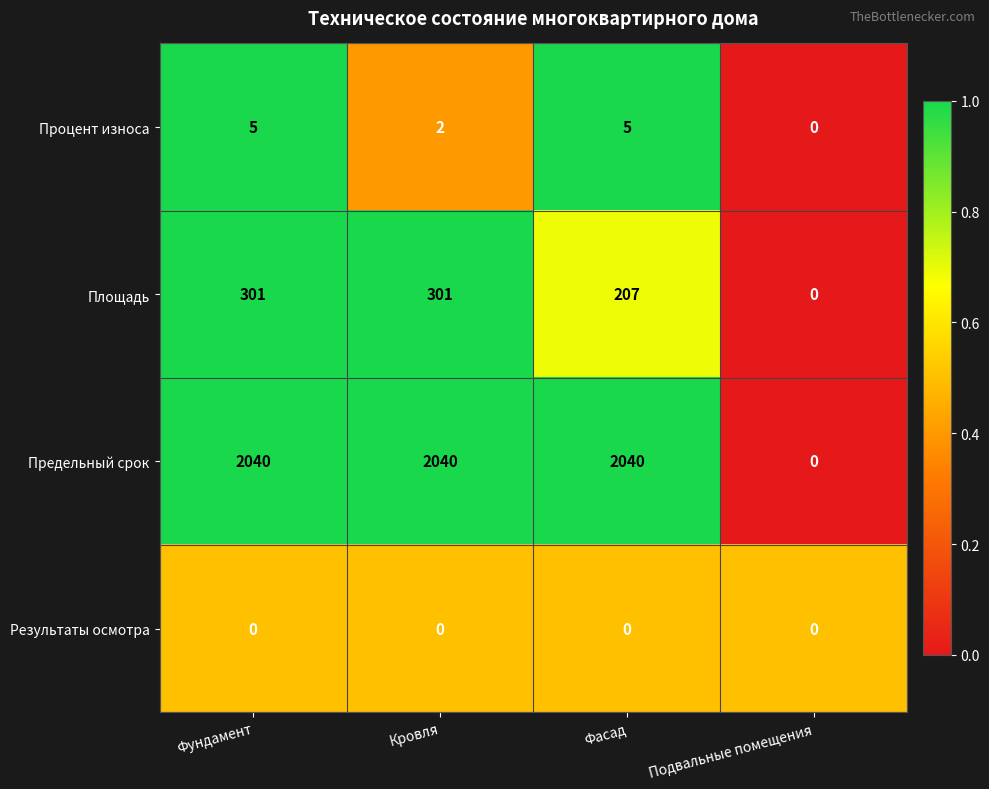

The Предельный срок series shows 2040 at Фундамент. True or false?

True